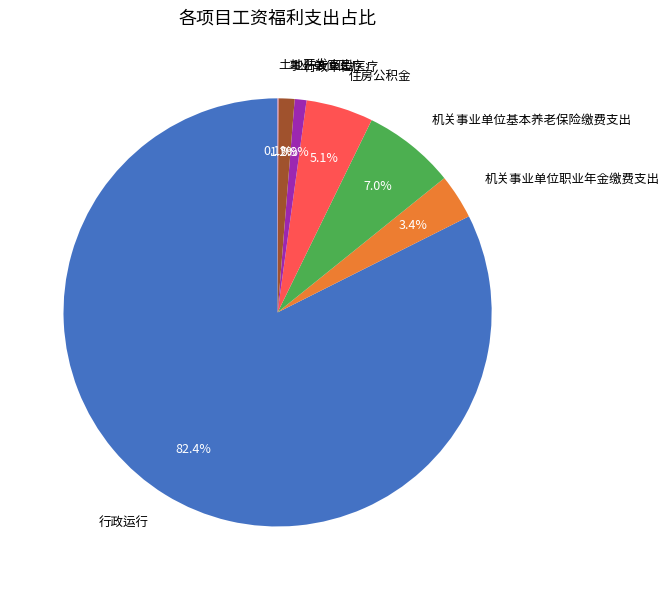

What portion of the pie excludes 机关事业单位基本养老保险缴费支出?

93.0%